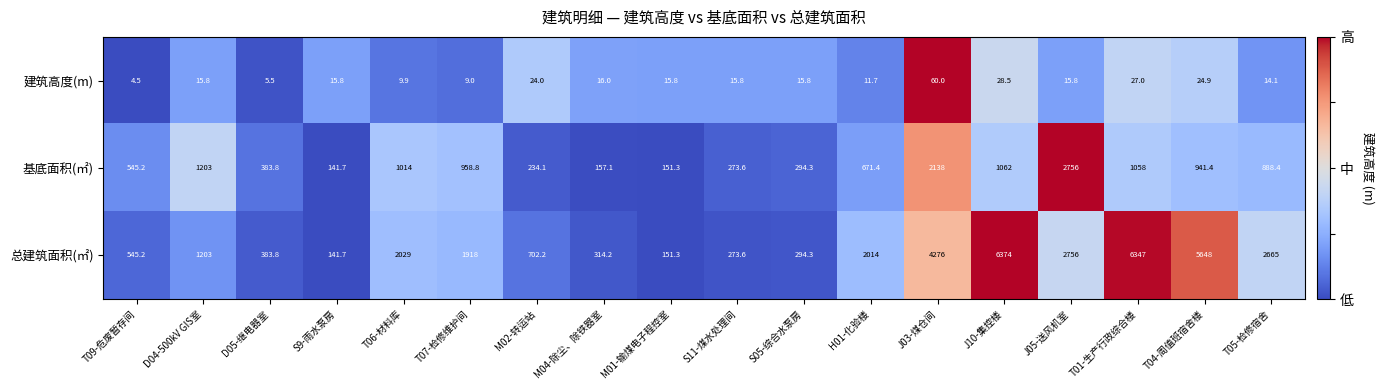

What is the maximum value shown in the chart?

6374.0